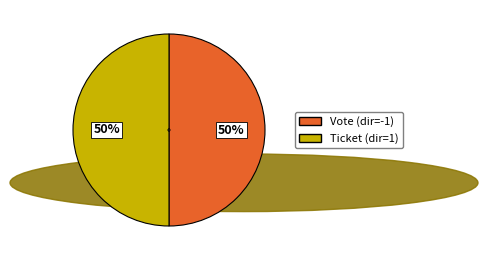

The Ticket slice represents 50% of the pie. True or false?

True